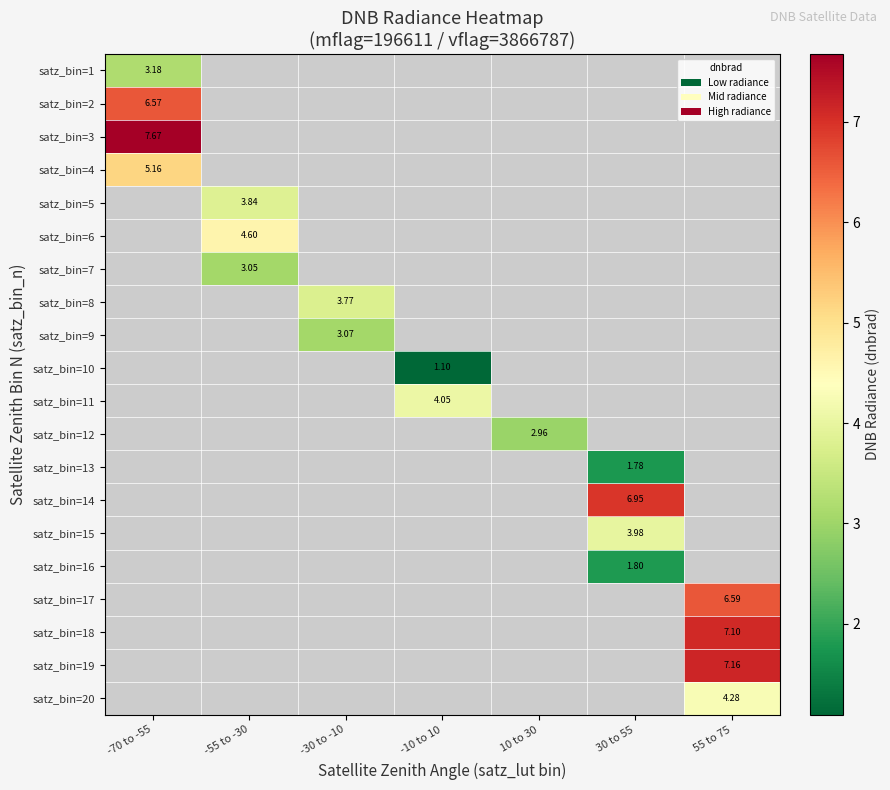

At which category does the chart reach its minimum across all series?

-10 to 10